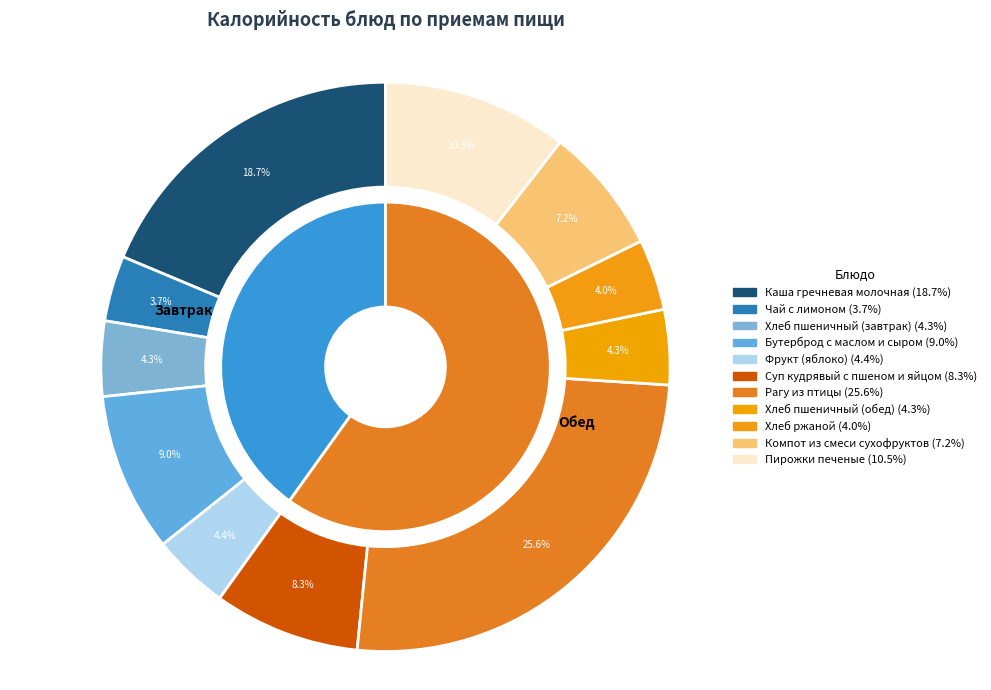

True or false: Суп кудрявый с пшеном и яйцом accounts for 8% of the total.

True